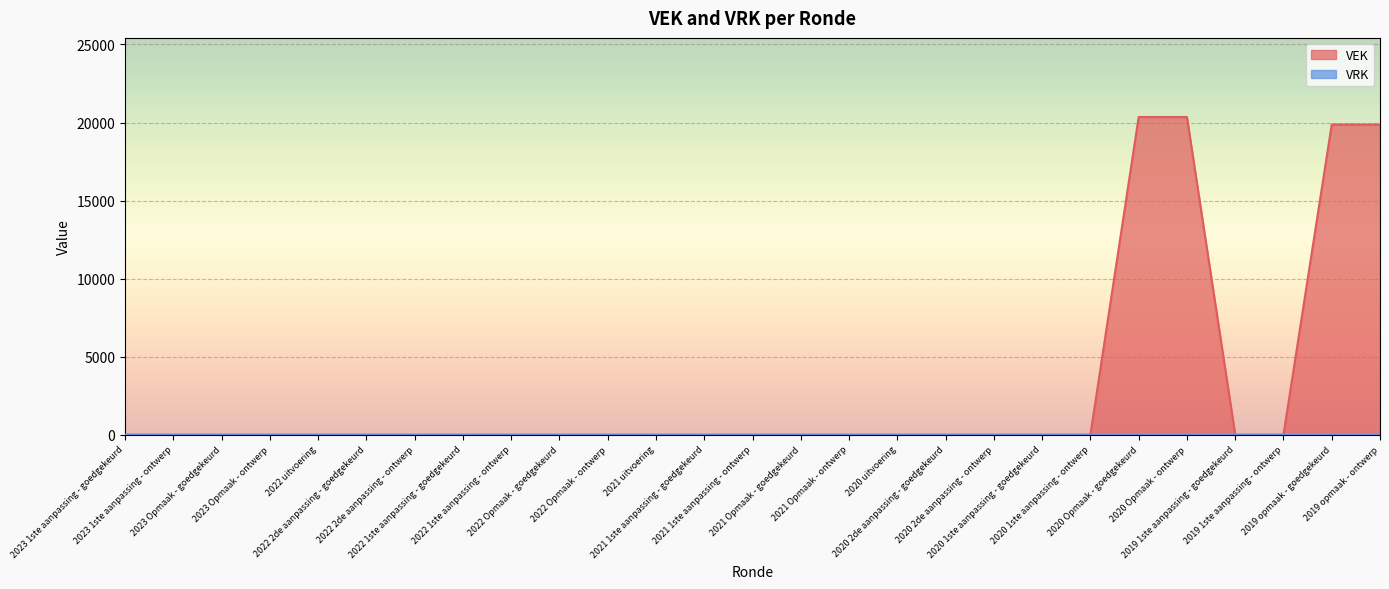

At which category does the chart reach its peak across all series?

2020 Opmaak - goedgekeurd